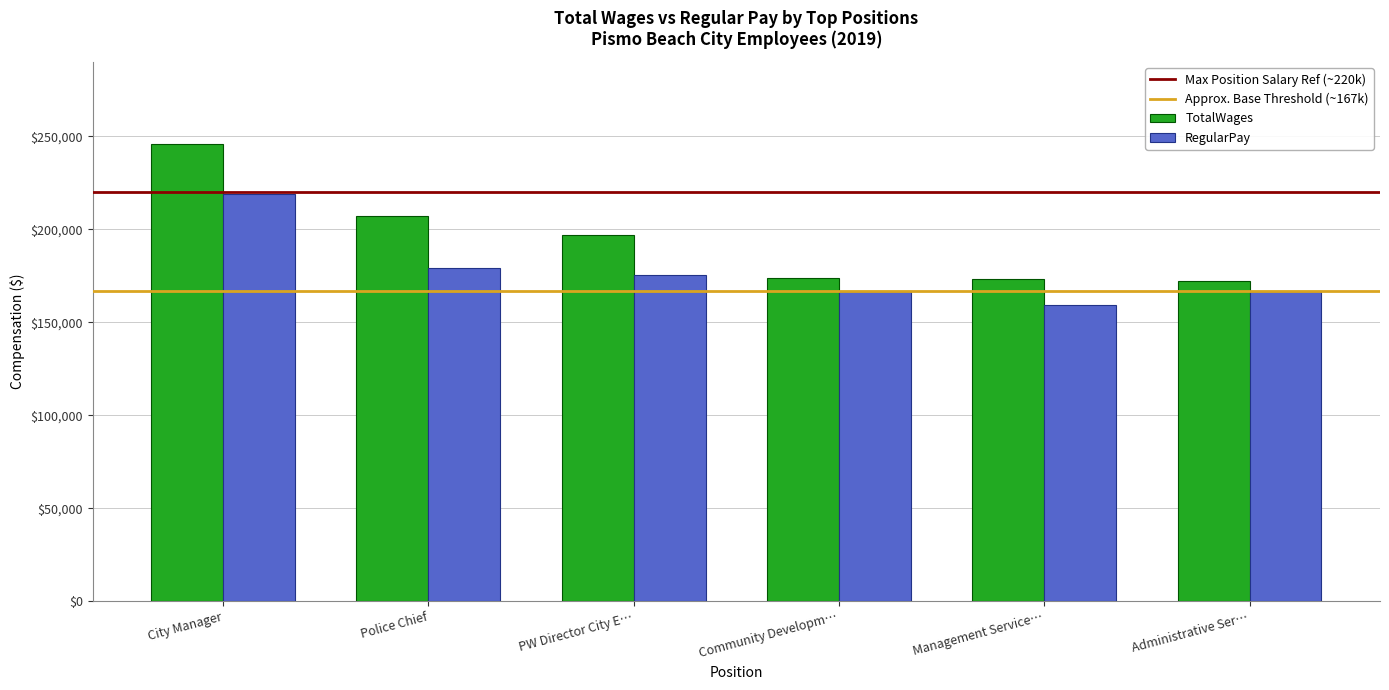

At which category is the sum across all series the highest?

City Manager